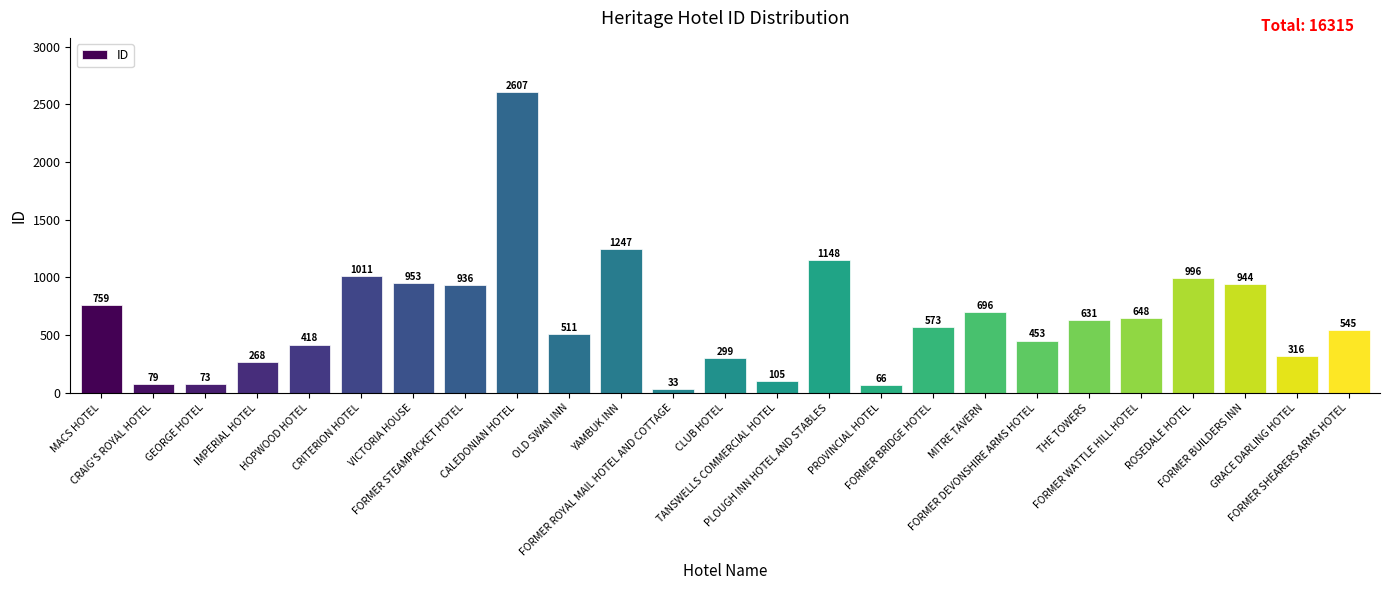

What is the label of the 22nd bar from the right?

IMPERIAL HOTEL